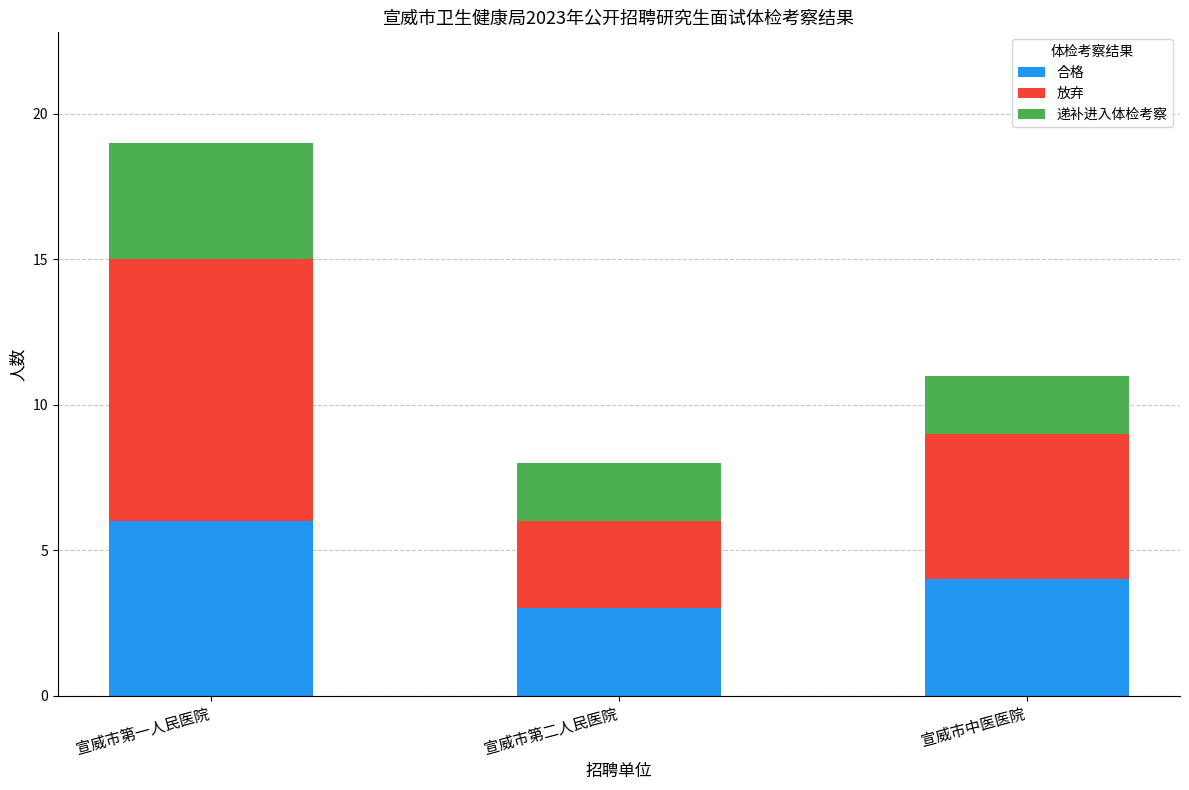

Is it true that 合格 equals 4 at 宣威市中医医院?

True